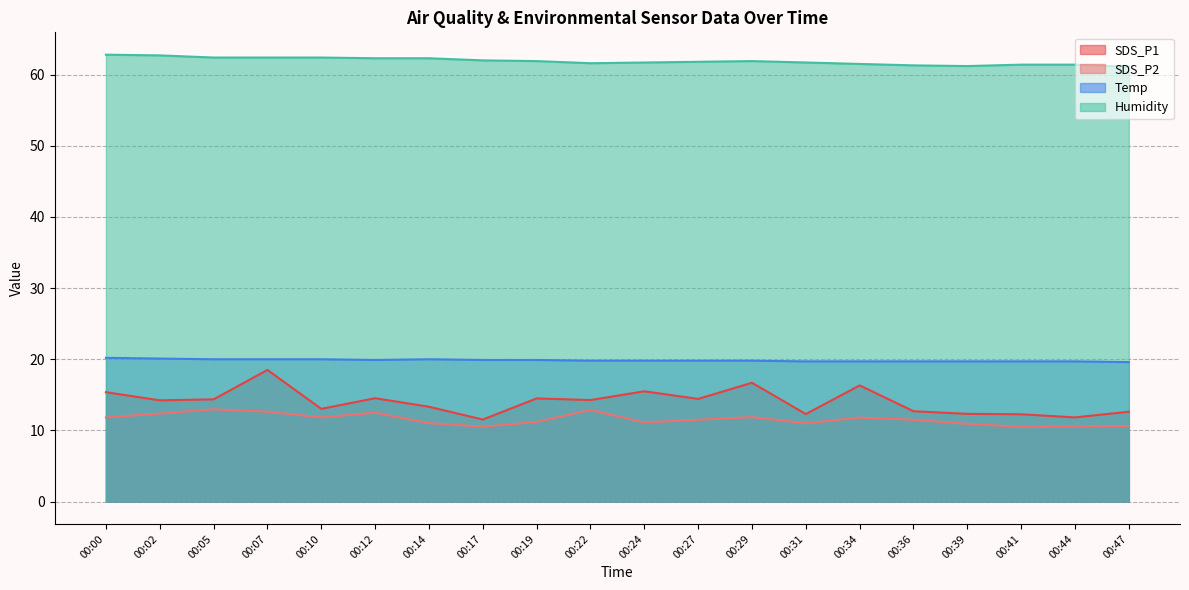

True or false: Temp and SDS_P1 cross at least once.

False